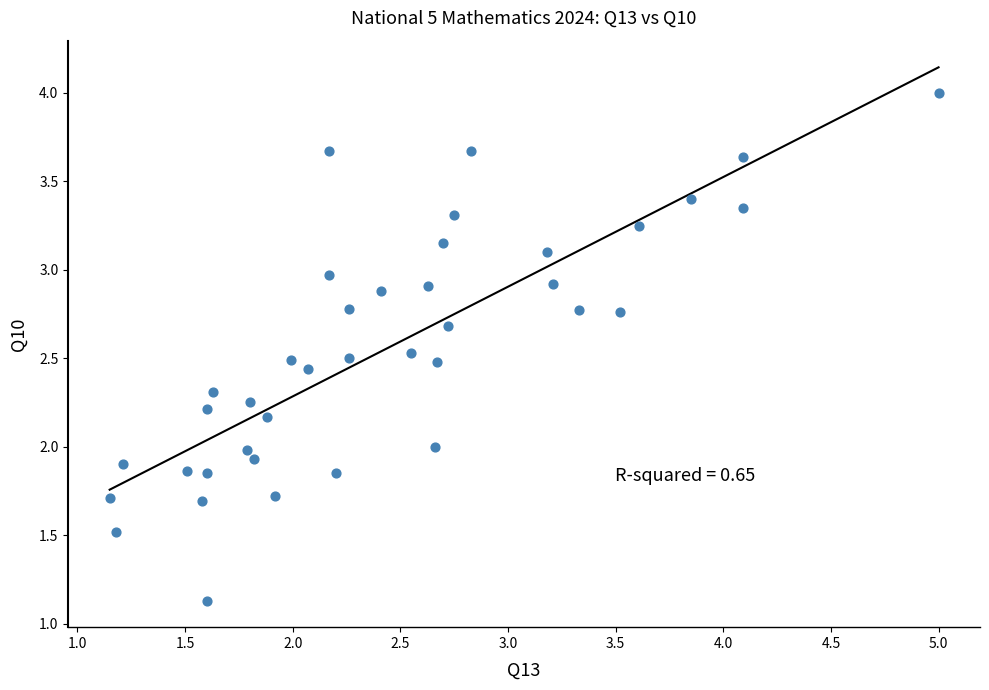

What is the range of Y values (max minus min)?

2.9